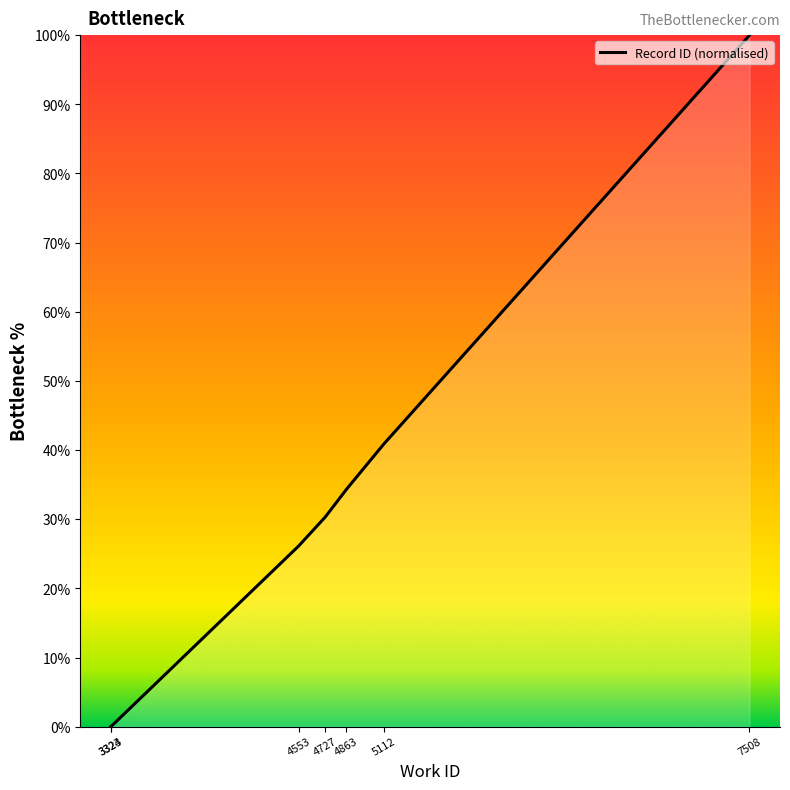

What is the average value?

40.0